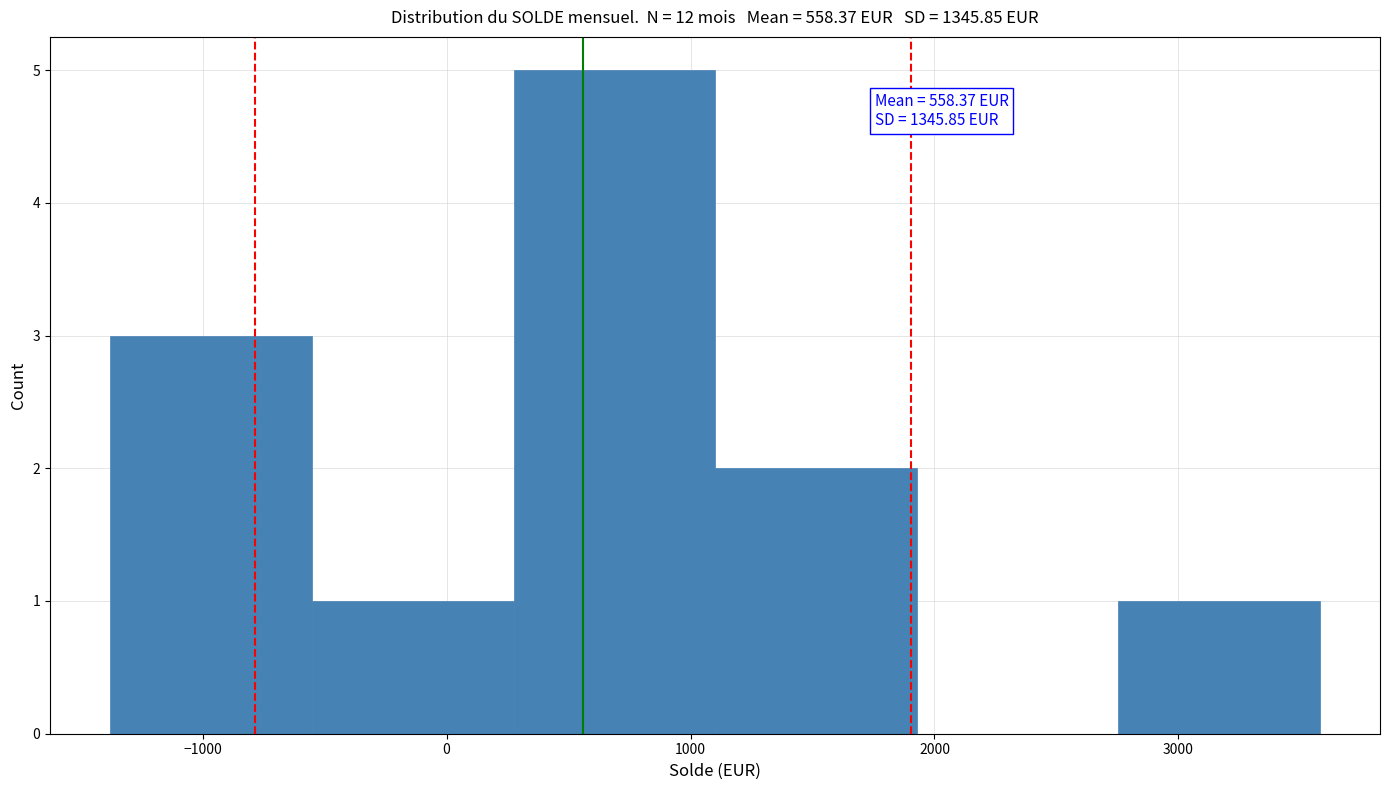

Which range on the x-axis has the tallest bar?

300 to 1100